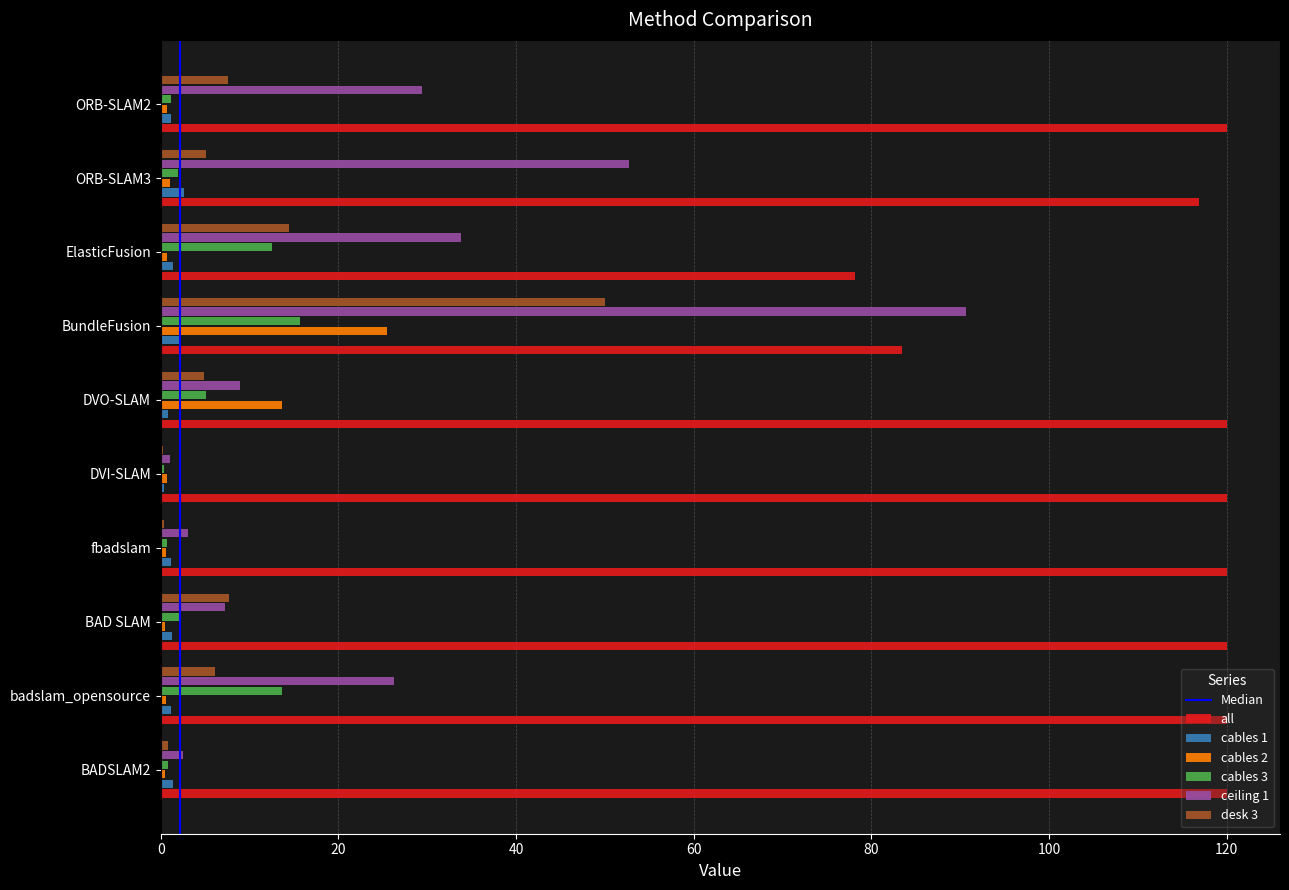

What is the greatest value displayed?

120.0